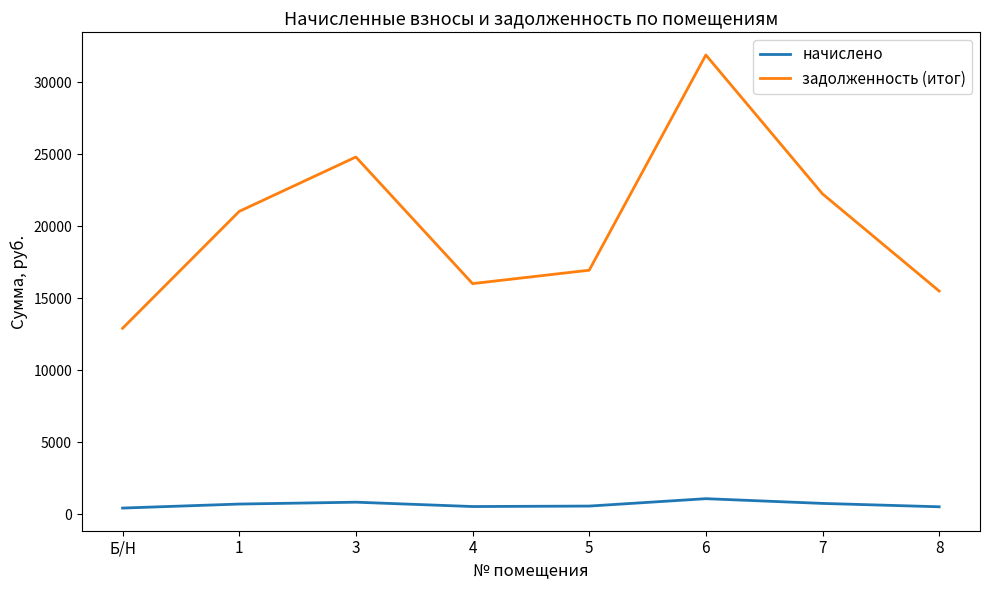

At which category does задолженность (итог) reach its first local valley?

4